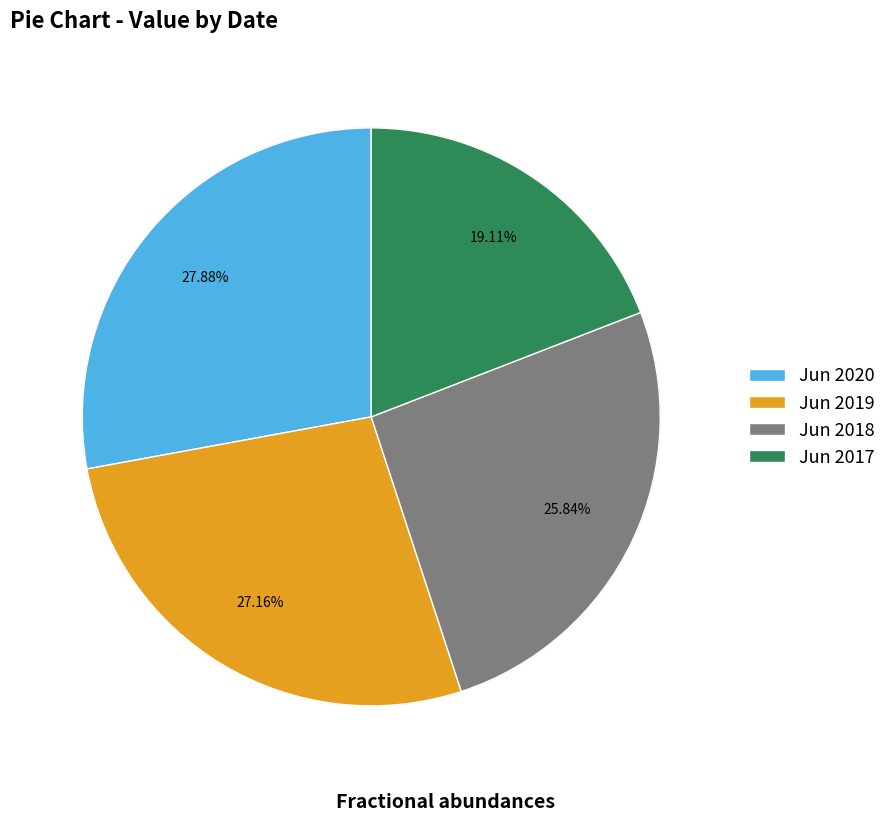

To the nearest percent, what is the difference between the largest and smallest slice percentages?

9%